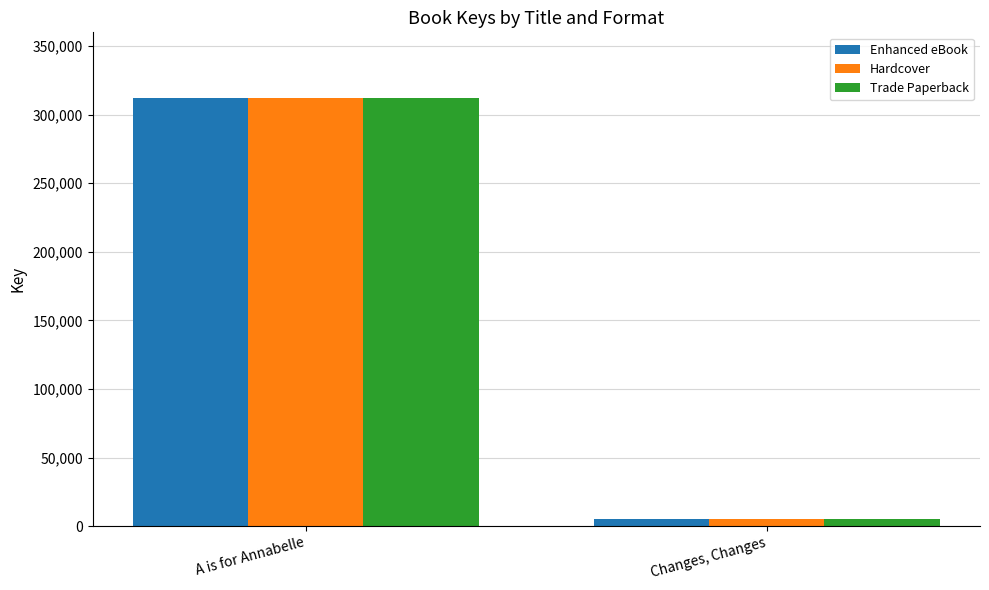

The value of Hardcover at A is for Annabelle is 531809. True or false?

False